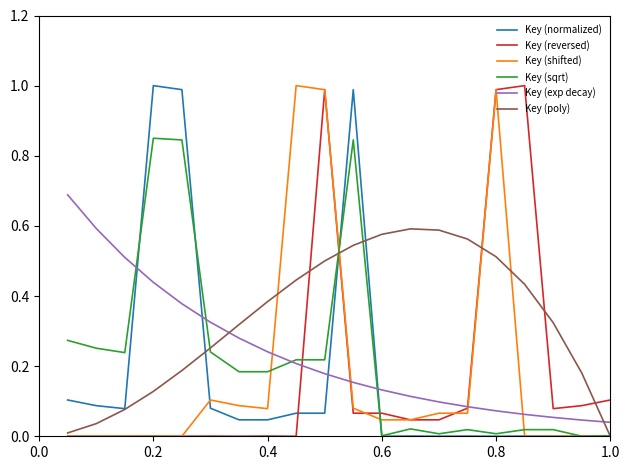

What is the maximum value shown in the chart?

1.0